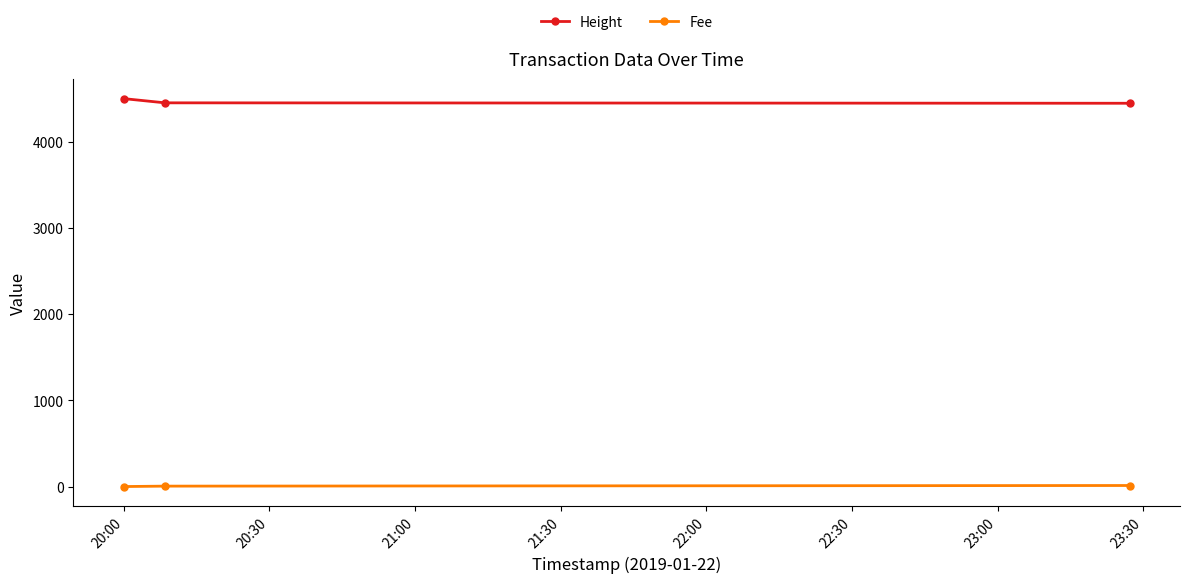

Which series has the largest total across all categories?

Height